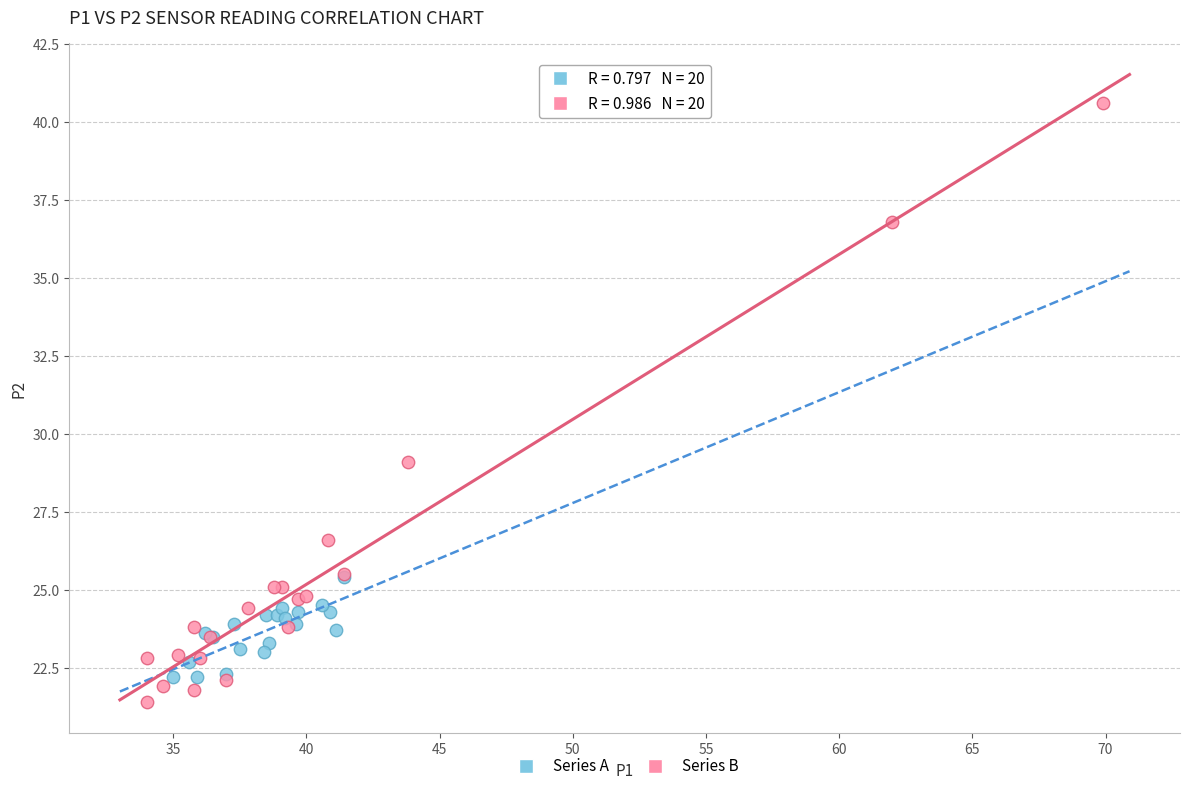

Which series has the largest Y range (max minus min)?

Series B